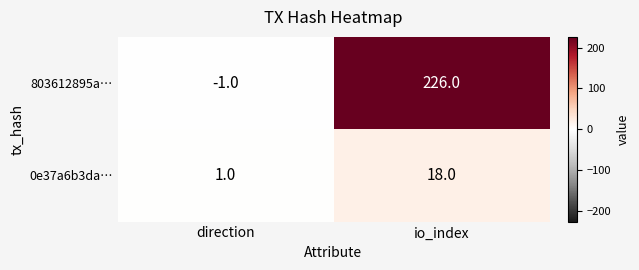

Reading right to left, list all the values displayed in this chart.

803612895a…: io_index=226	direction=-1
0e37a6b3da…: io_index=18	direction=1